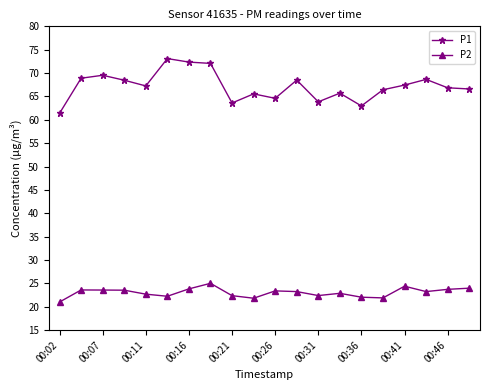

What is the value of the P1 point at the 16th from the left?

66.4